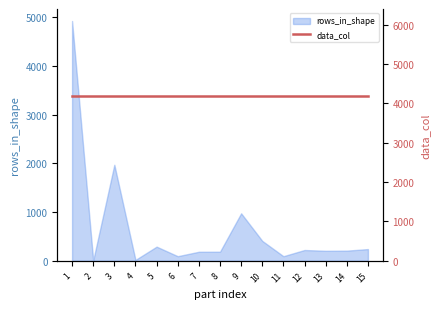

Does the chart have visible grid lines?

No